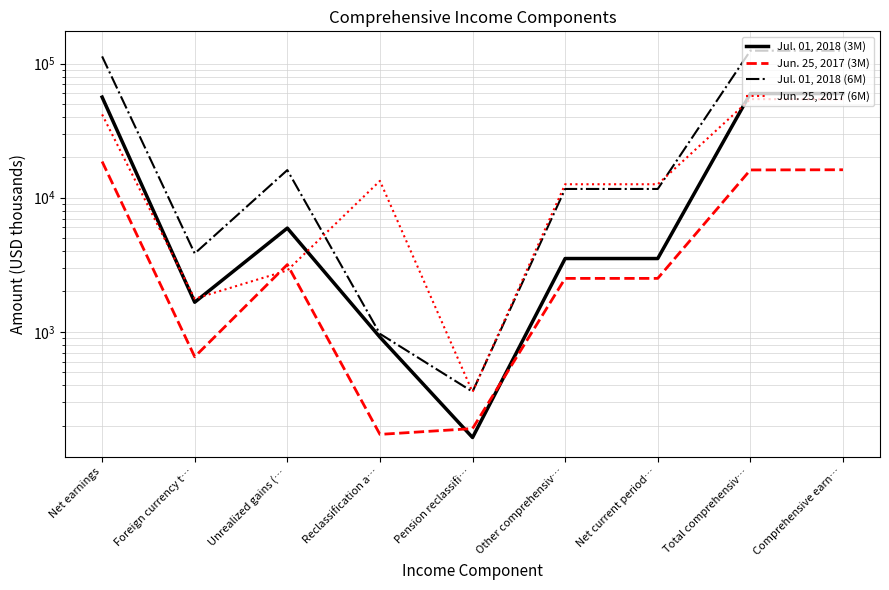

True or false: Jul. 01, 2018 (6M) and Jul. 01, 2018 (3M) cross at least once.

False